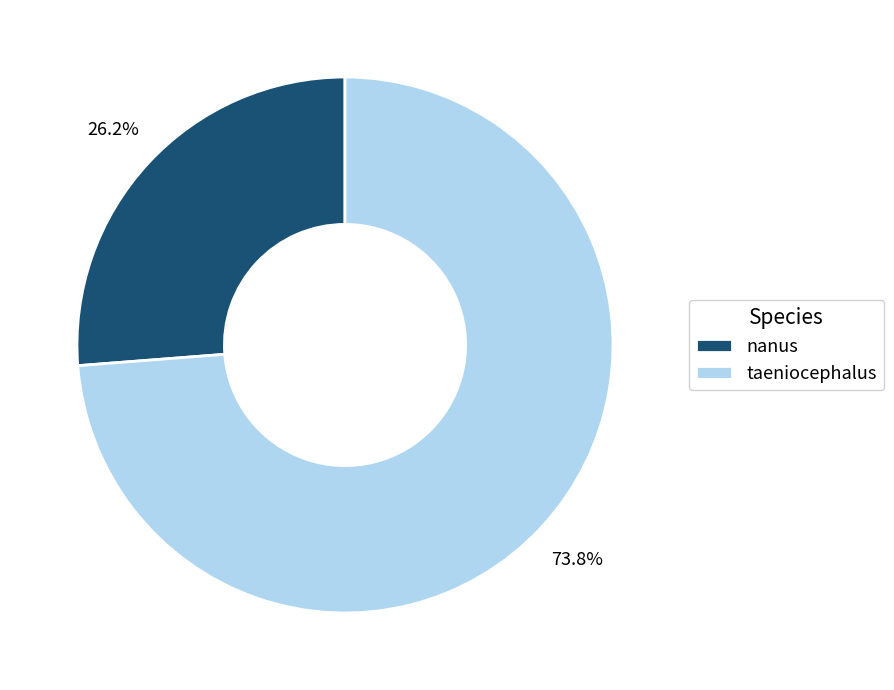

Is the sum of taeniocephalus and nanus greater than half?

Yes